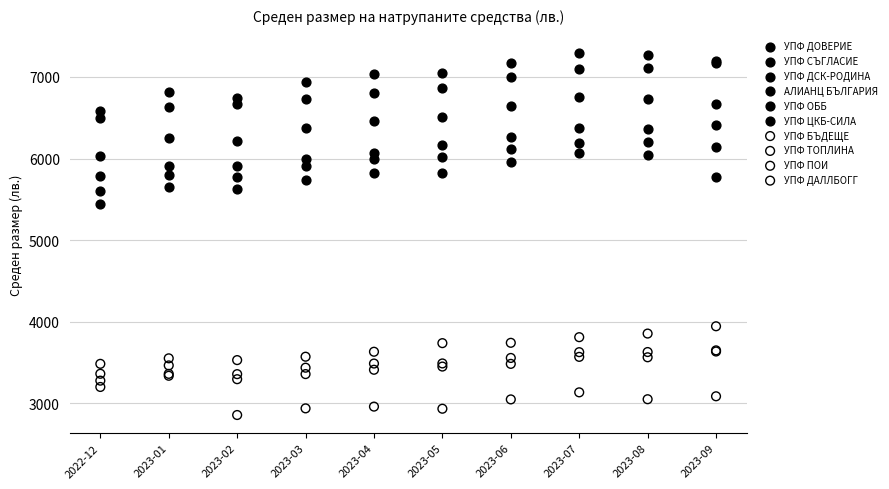

What are all the series names shown in the legend?

УПФ ДОВЕРИЕ, УПФ СЪГЛАСИЕ, УПФ ДСК-РОДИНА, АЛИАНЦ БЪЛГАРИЯ, УПФ ОББ, УПФ ЦКБ-СИЛА, УПФ БЪДЕЩЕ, УПФ ТОПЛИНА, УПФ ПОИ, УПФ ДАЛЛБОГГ